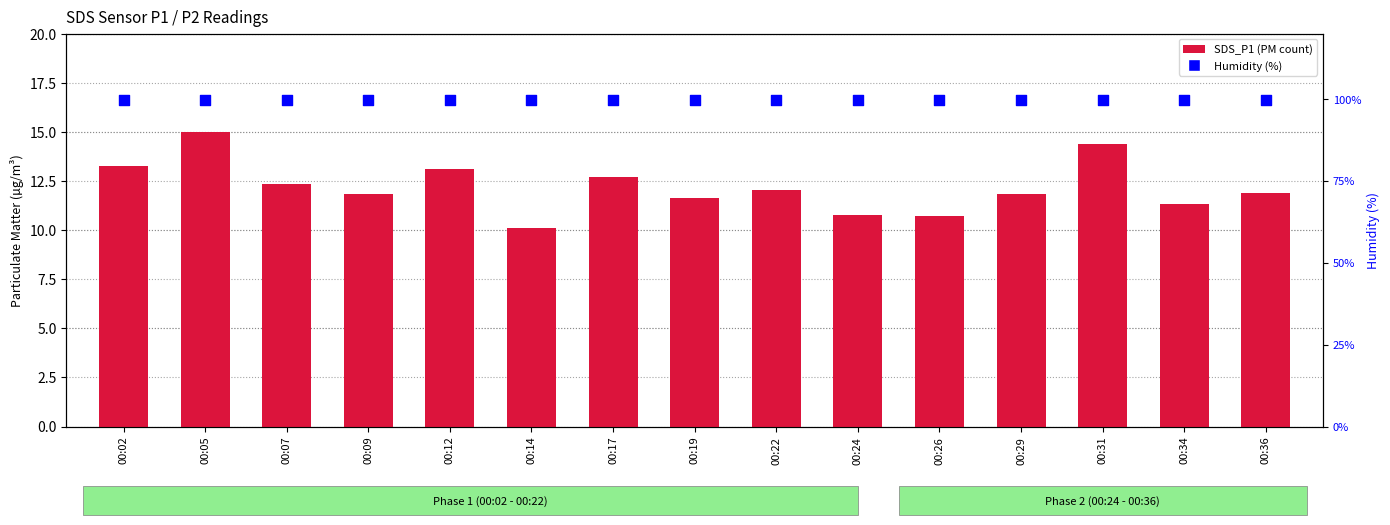

Which series has the widest spread of Y values?

SDS_P1